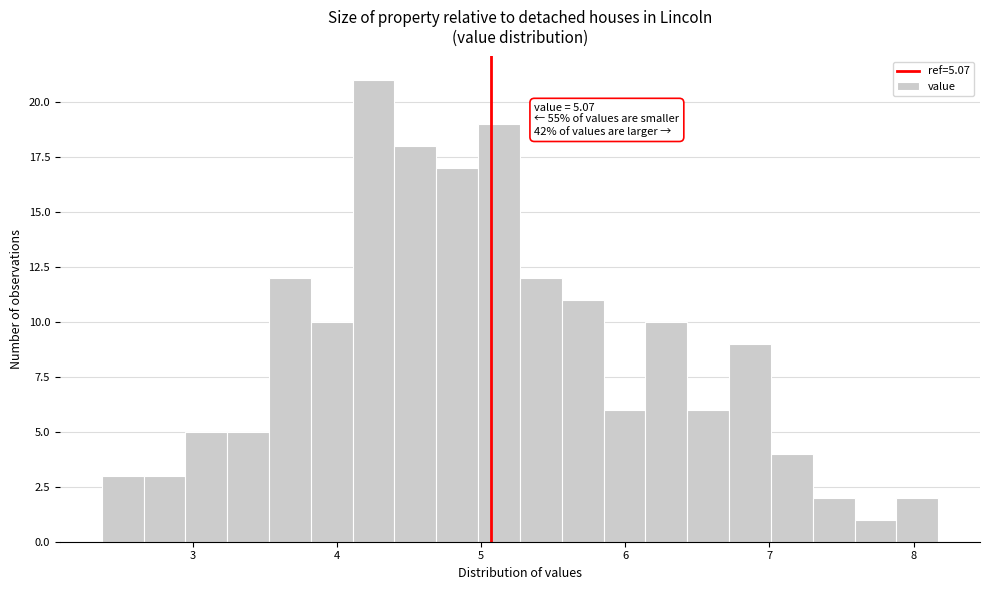

Around what value on the x-axis is the tallest bar? Give the approximate position of its centre, as read against the axis.

4.3